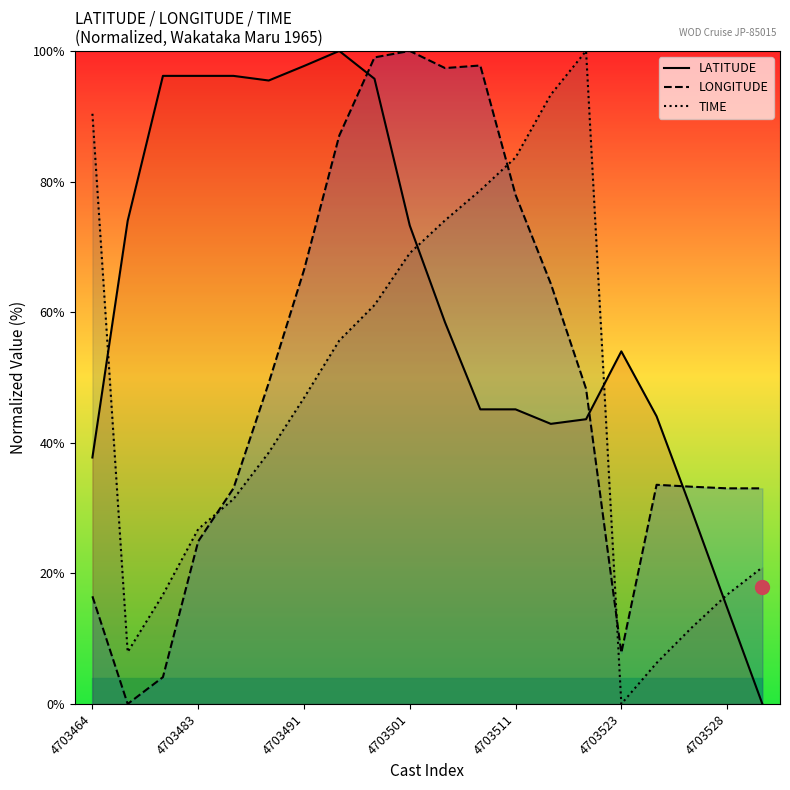

Which category has the highest value across all series?

7